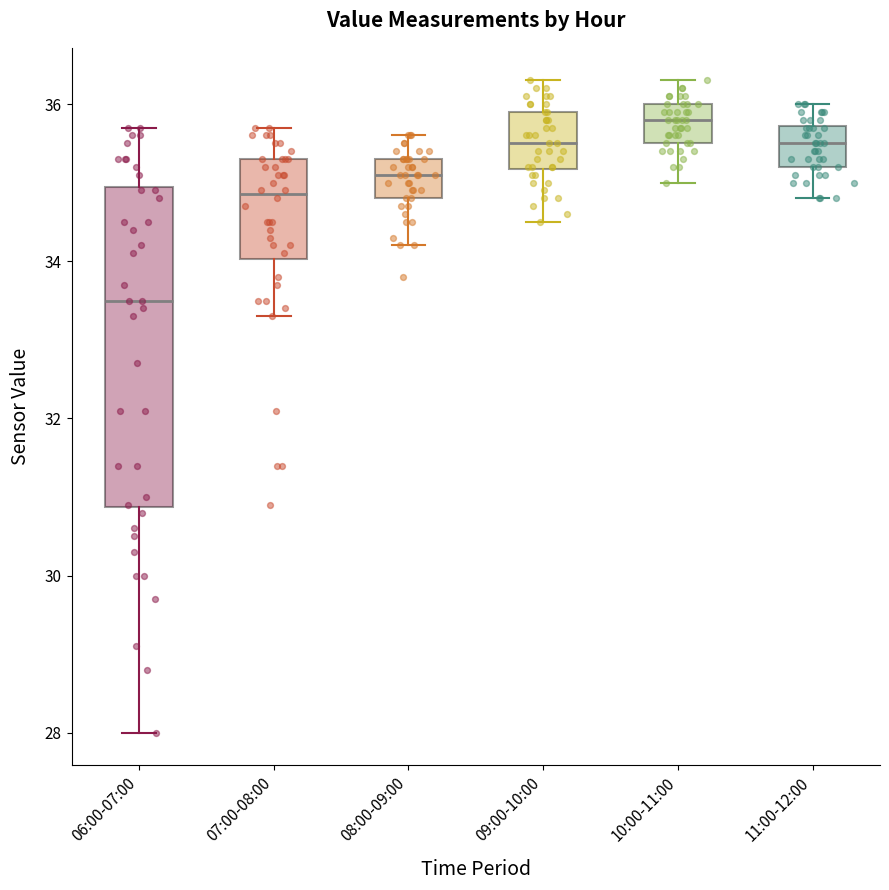

Reading left to right, transcribe this box plot: for each box, give where its median line is, the range the box spans, and where its two whiskers end, as read against the y-axis. The values are not printed on the chart, so give them approximately, as read against the axis.

06:00-07:00: median 33.6, box 30.8 to 35.0, whiskers 28.0 to 35.8
07:00-08:00: median 34.8, box 34.0 to 35.4, whiskers 33.4 to 35.8
08:00-09:00: median 35.2, box 34.8 to 35.4, whiskers 34.2 to 35.6
09:00-10:00: median 35.6, box 35.2 to 36.0, whiskers 34.6 to 36.4
10:00-11:00: median 35.8, box 35.6 to 36.0, whiskers 35.0 to 36.4
11:00-12:00: median 35.6, box 35.2 to 35.8, whiskers 34.8 to 36.0